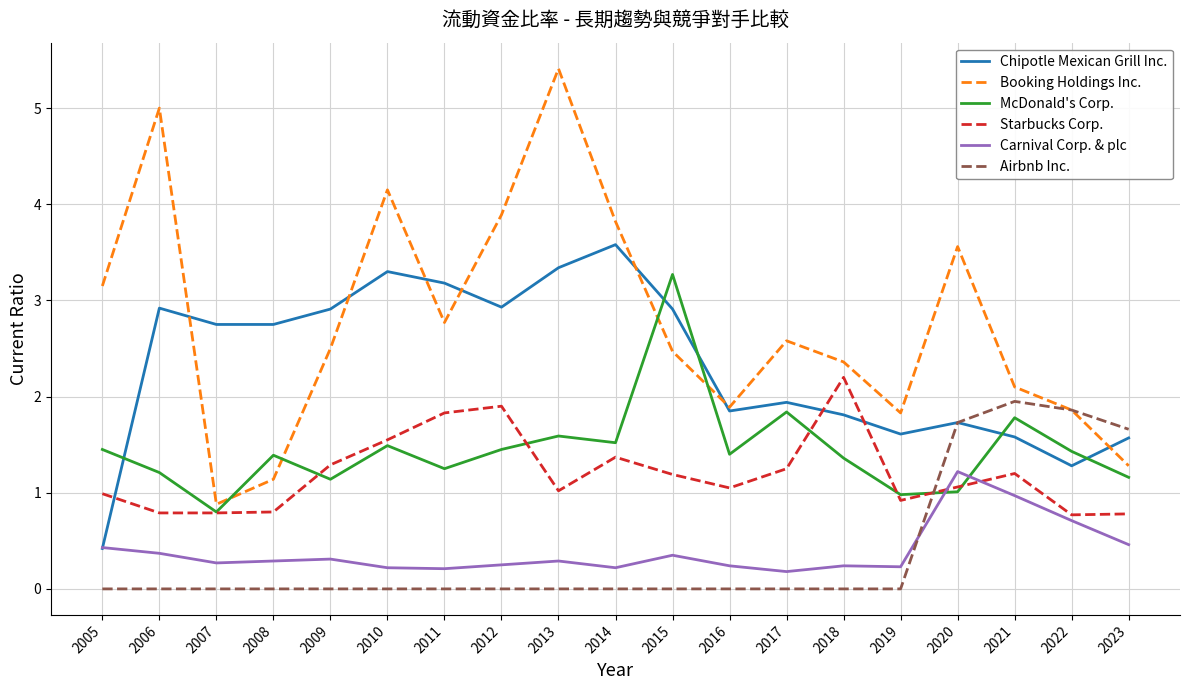

How many lines are shown in the chart?

6